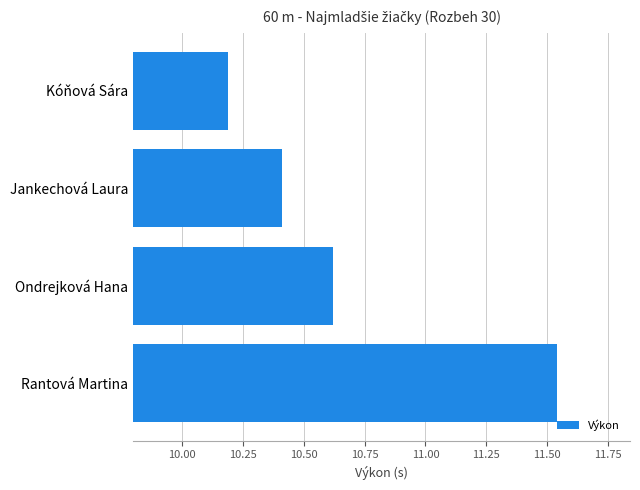

The value at Kóňová Sára is 10.2. True or false?

True